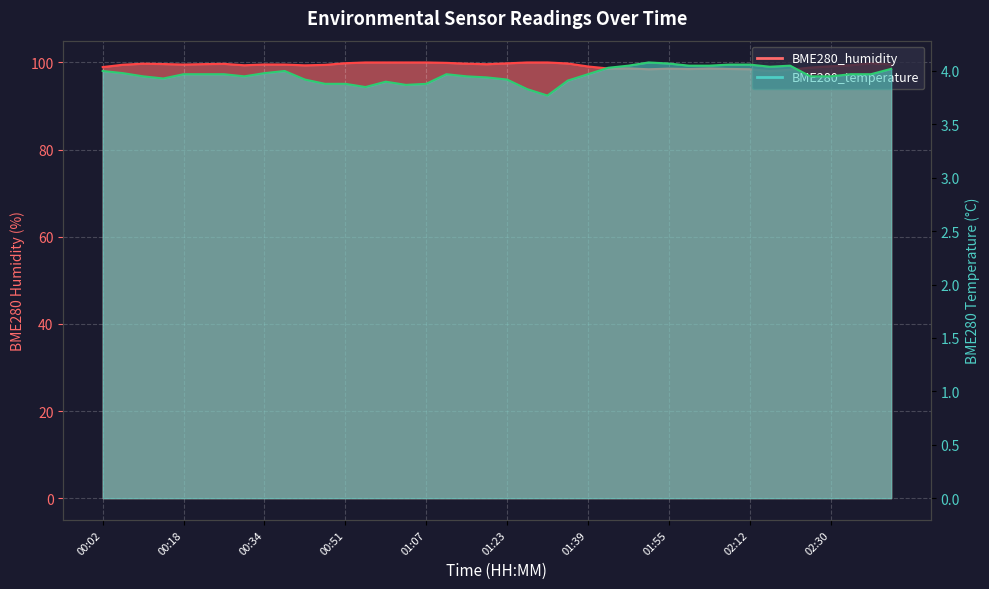

True or false: BME280_humidity has a value of 99.3 at 00:42.

True